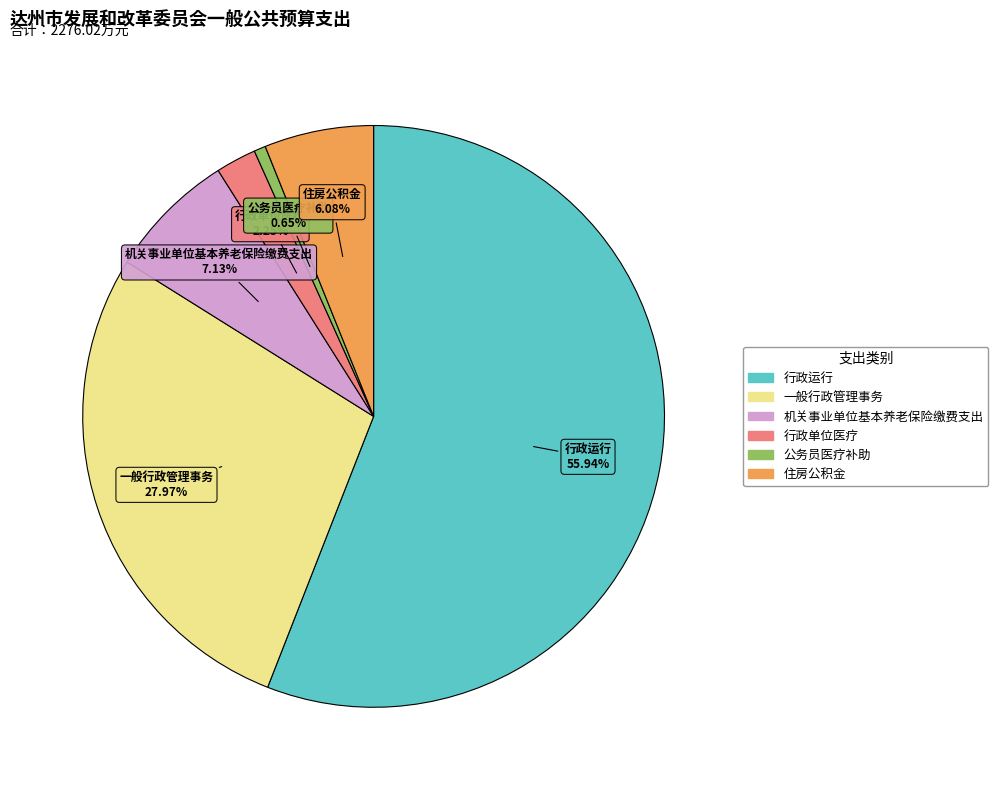

Rank the categories by value from highest to lowest.

行政运行, 一般行政管理事务, 机关事业单位基本养老保险缴费支出, 住房公积金, 行政单位医疗, 公务员医疗补助